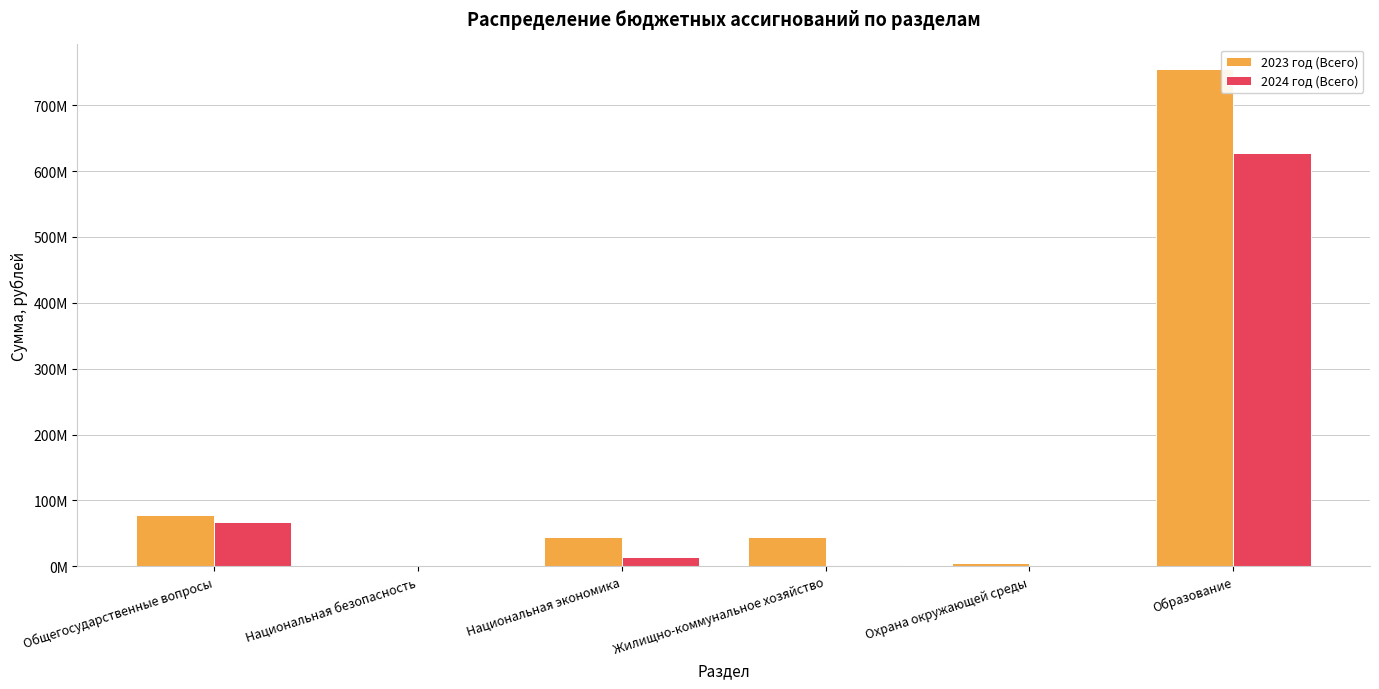

Are the bars horizontal?

No